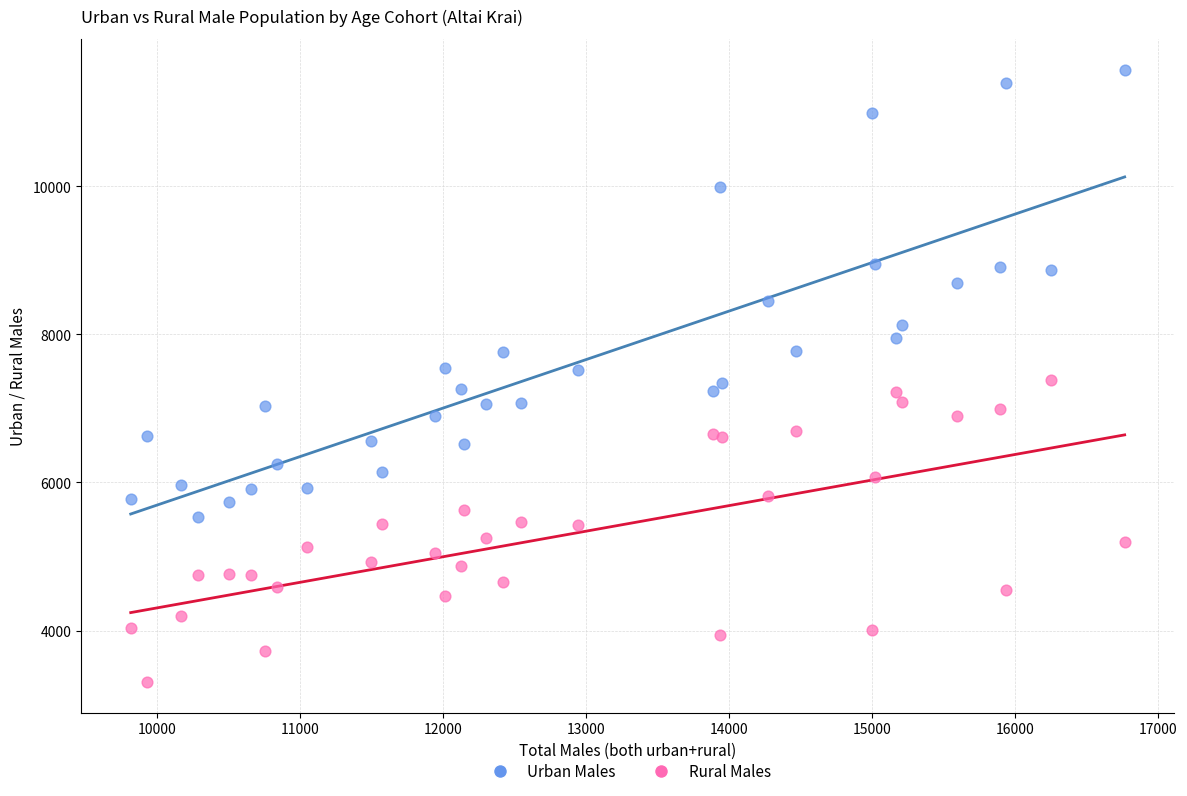

Which series reaches the maximum Y coordinate?

Urban Males